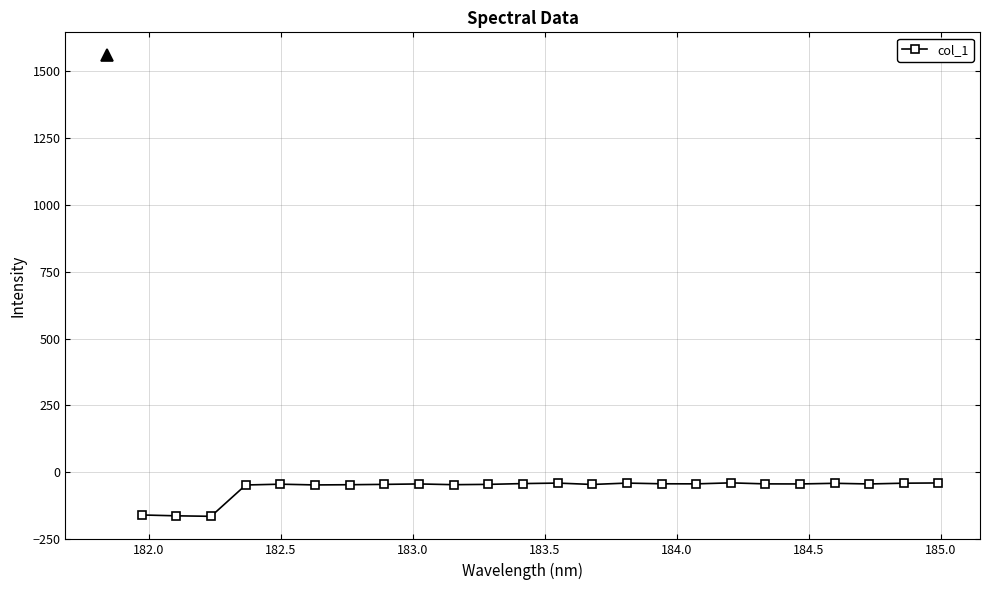

Is this an area chart (filled region under the line)?

No